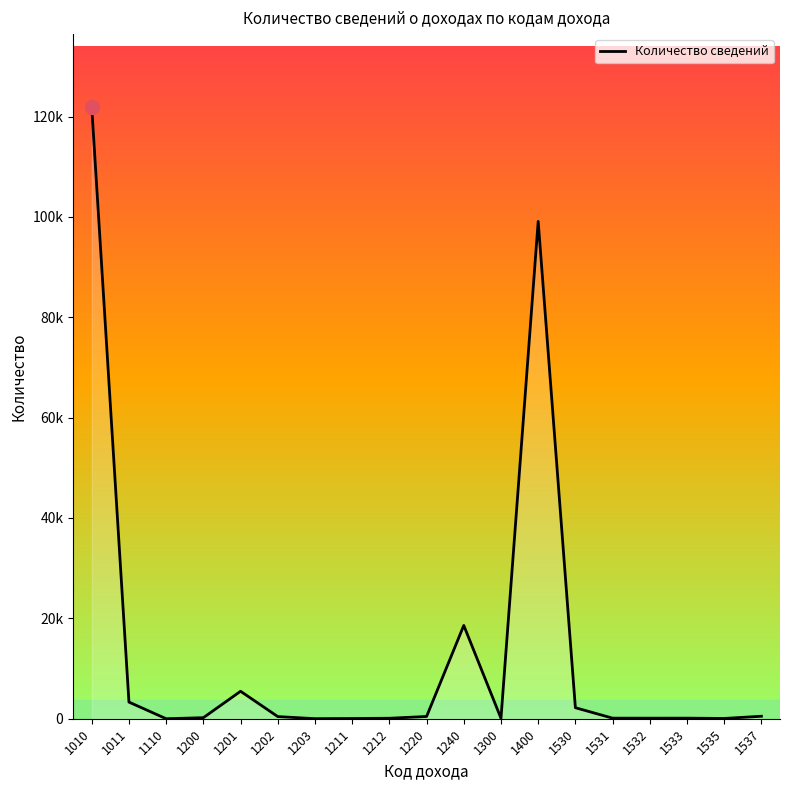

Rank the categories by value from highest to lowest.

1010, 1400, 1240, 1201, 1011, 1530, 1537, 1220, 1202, 1200, 1531, 1533, 1532, 1212, 1300, 1535, 1211, 1203, 1110